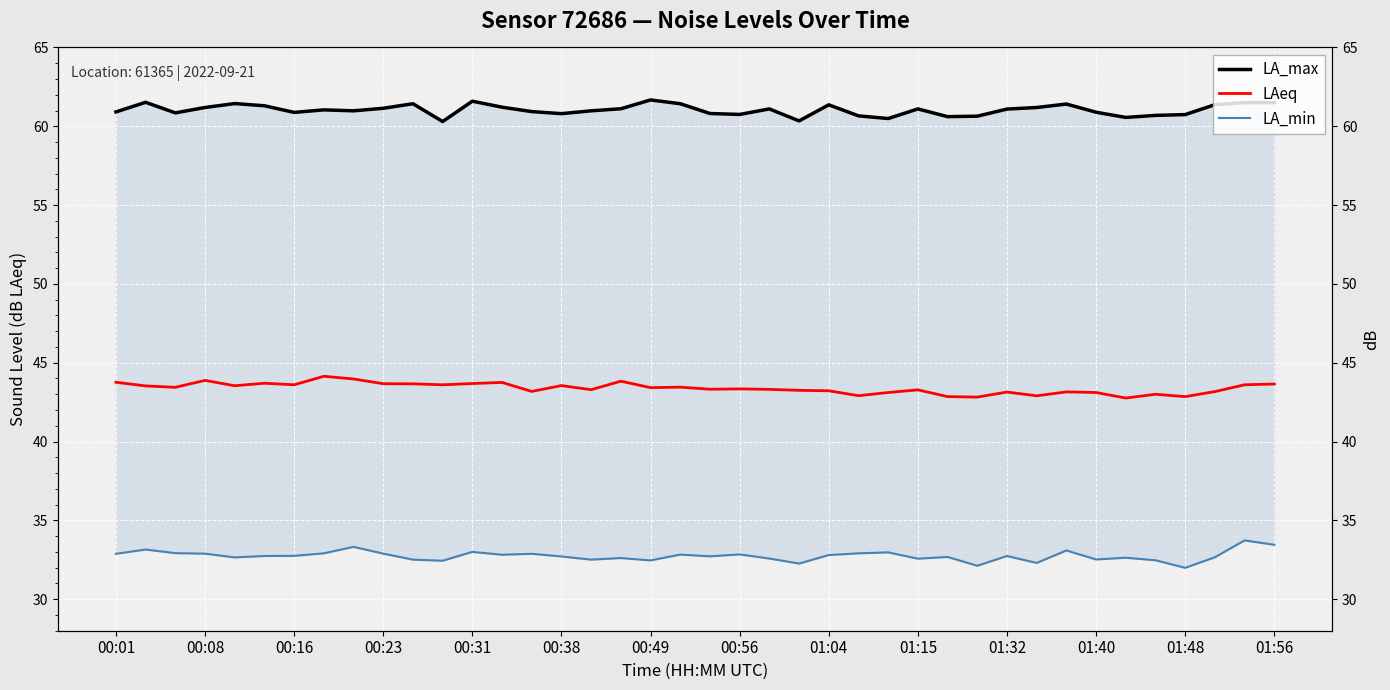

What is the sum of the LA_min values at 17 and 00:23?

65.5